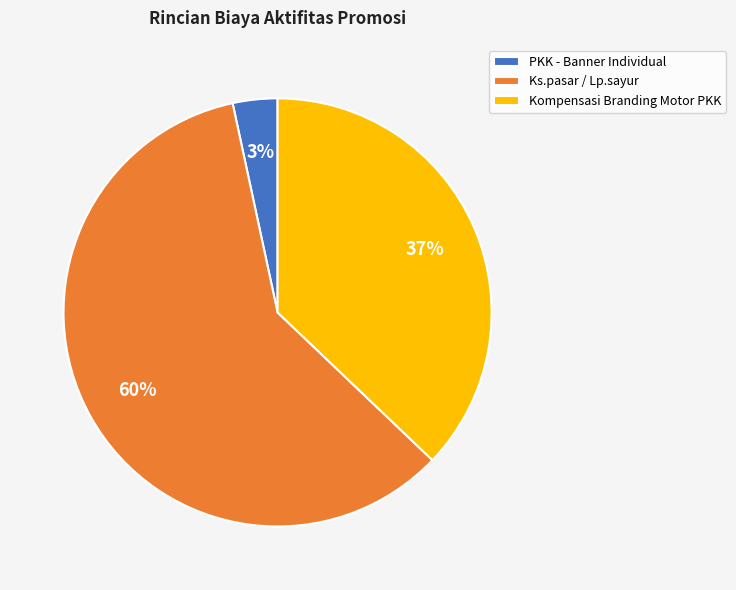

To the nearest percent, what percentage of the pie is Kompensasi Branding Motor PKK?

37%